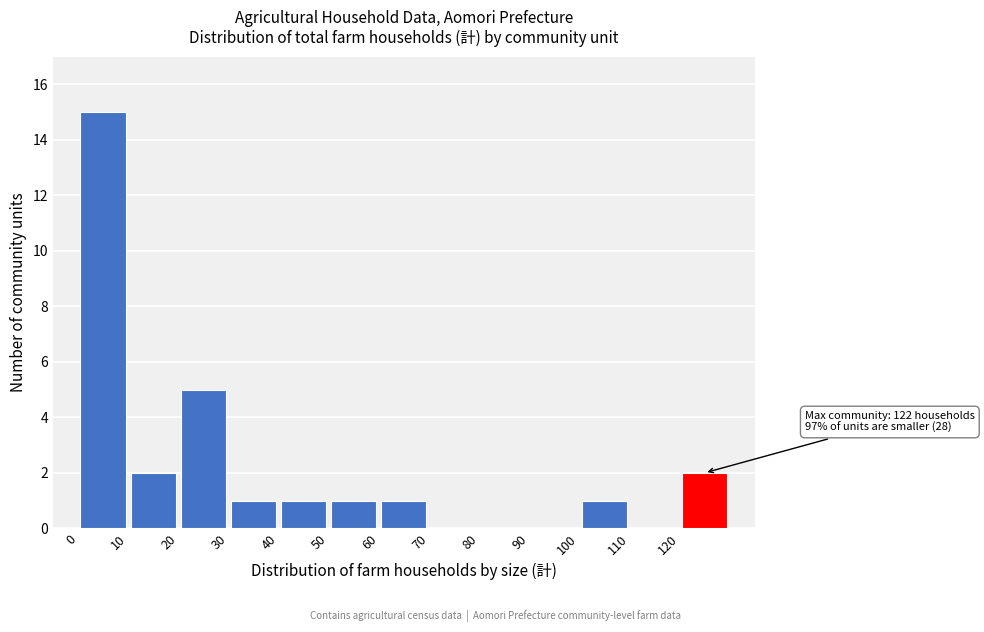

Over which range of the x-axis is the bar tallest?

0 to 10